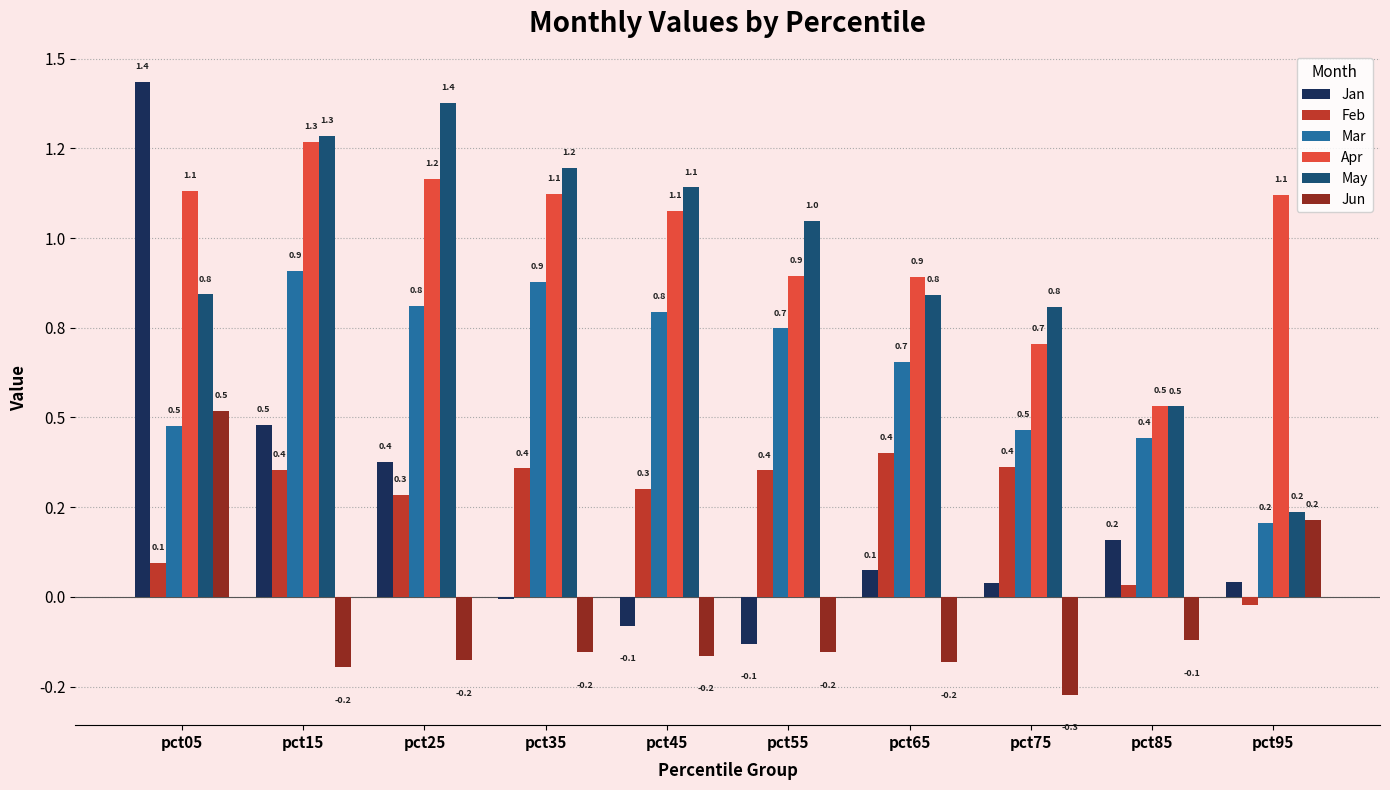

Is it true that Jan equals 0.2 at pct85?

True